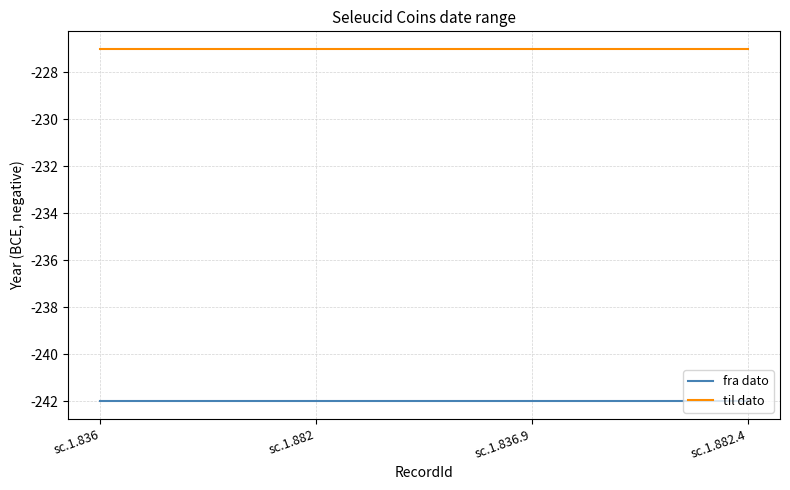

Reading left to right, list all the values displayed in this chart.

fra dato: -242	-242	-242	-242
til dato: -227	-227	-227	-227